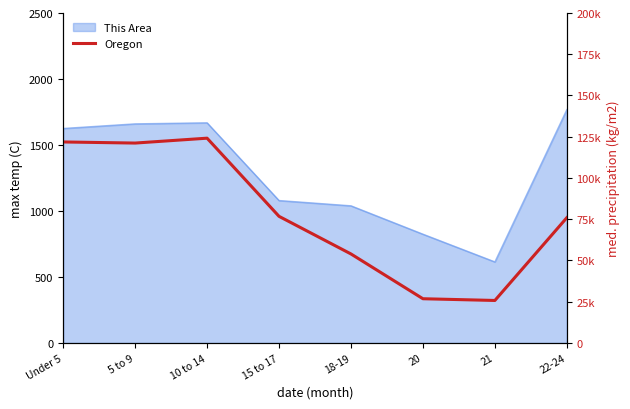

Reading left to right, extract all data points from this chart.

Under 5=121828	5 to 9=121159	10 to 14=124118	15 to 17=76739	18-19=53938	20=26793	21=25744	22-24=75924